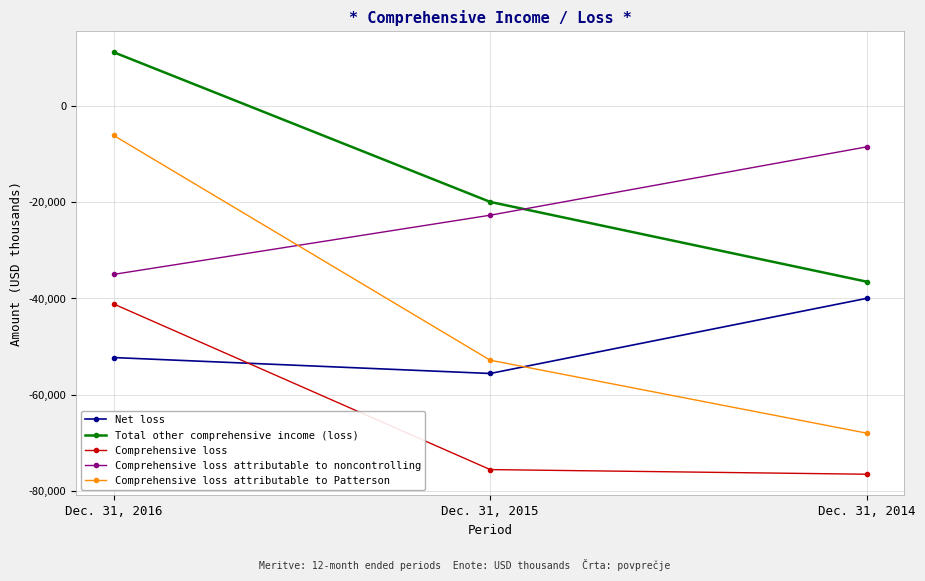

How many lines are shown in the chart?

5